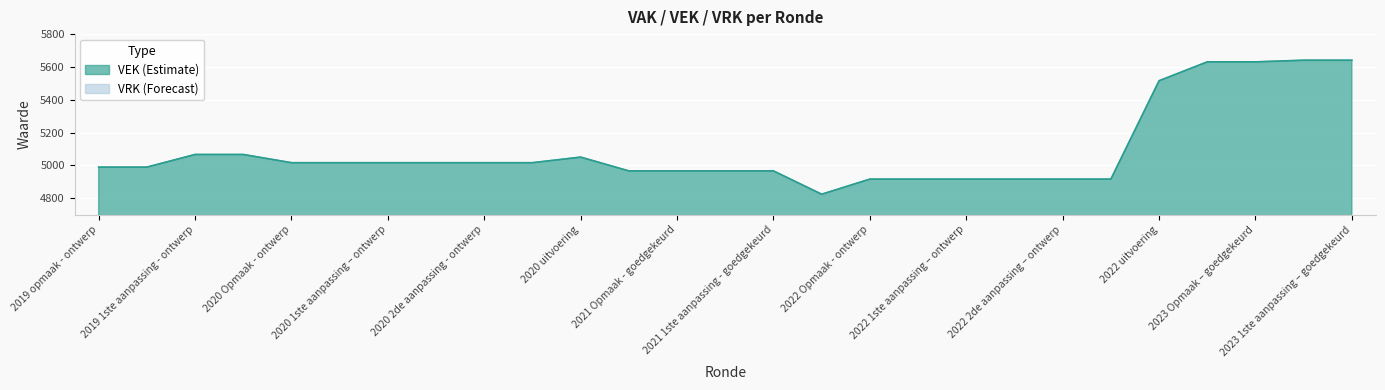

What is the difference between the maximum and minimum values?

816